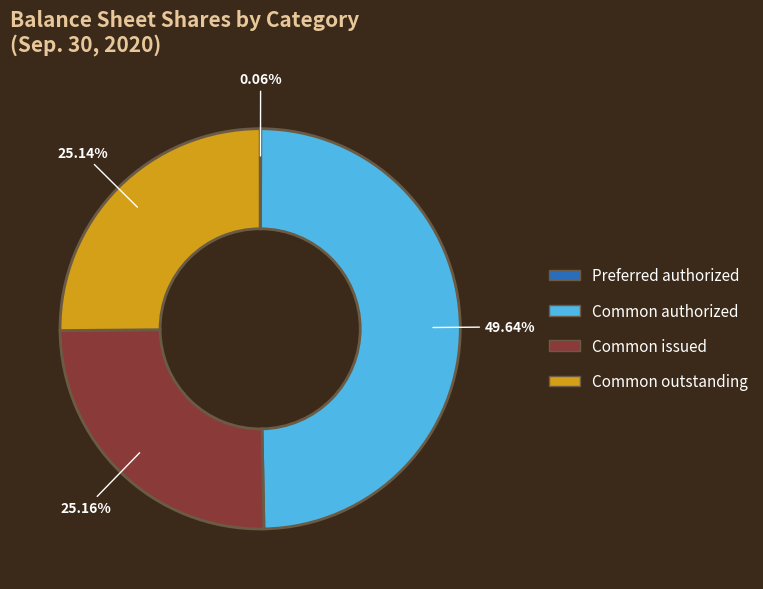

Does Common issued account for over 50% of the chart?

No